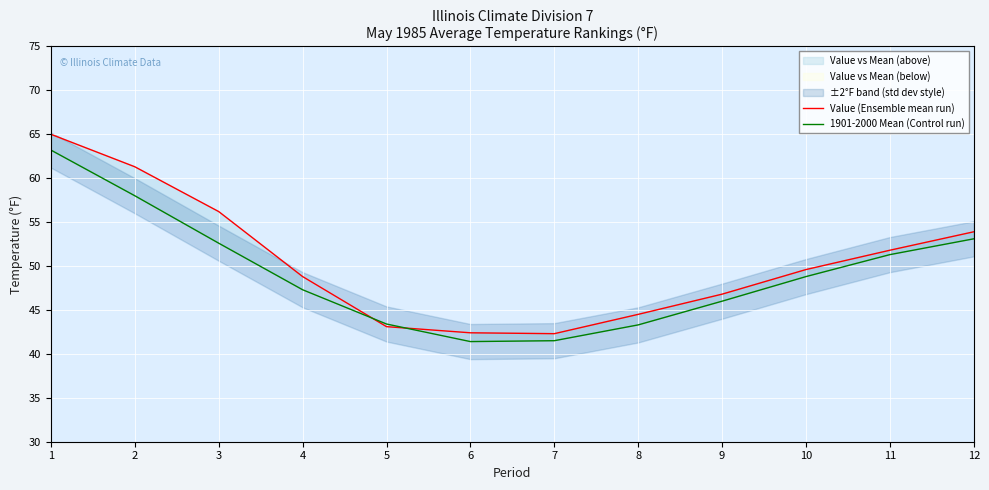

Rank the series by their average value, from highest to lowest.

Value (Ensemble mean run), 1901-2000 Mean (Control run)